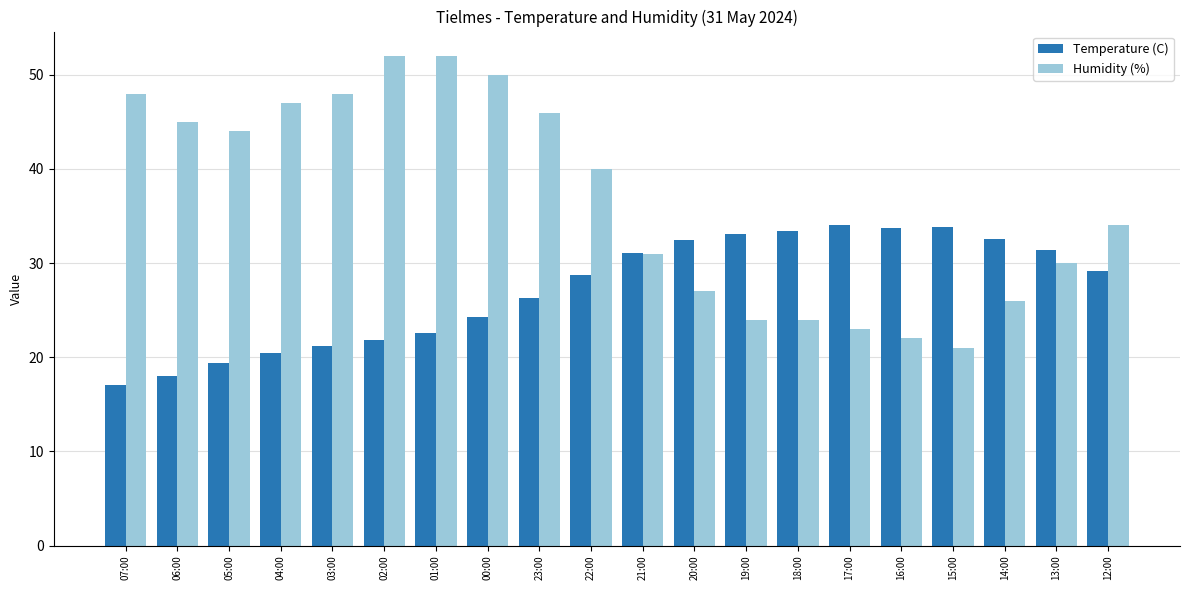

Read the Humidity (%) value at 07:00.

48.0